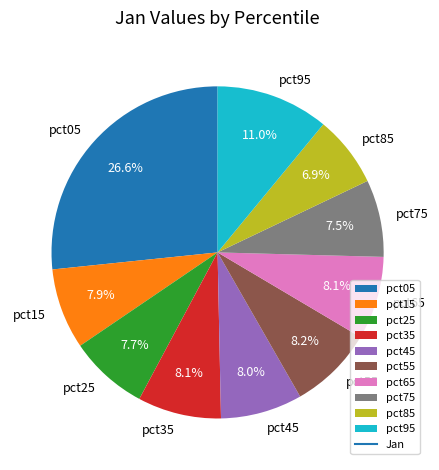

What is the total percentage of pct65 and pct35?

16.2%